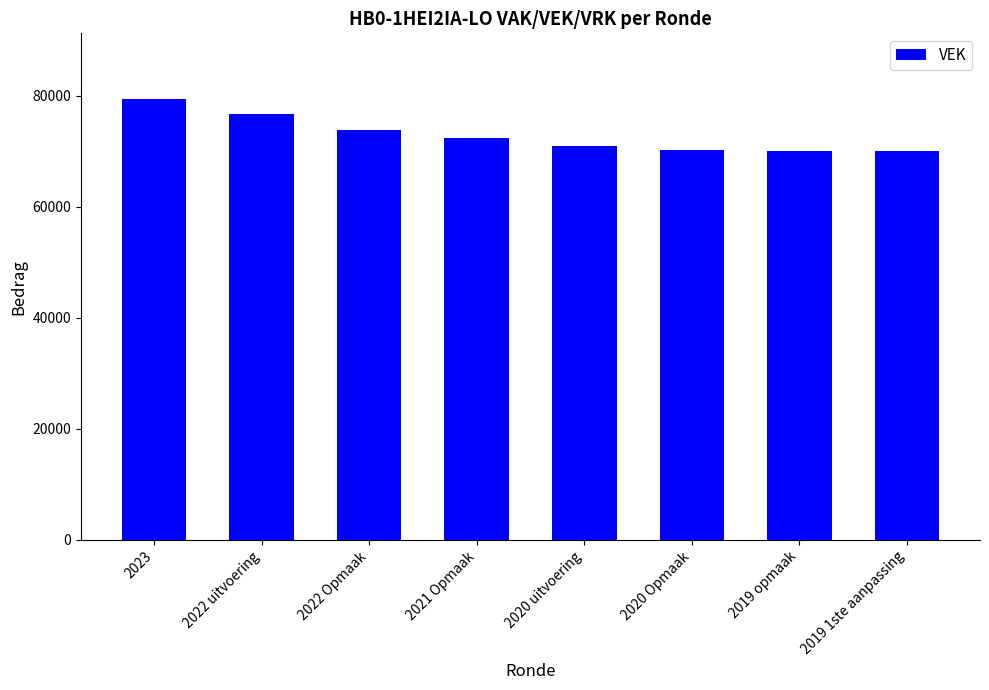

Are the bars grouped side by side (vs. stacked)?

No